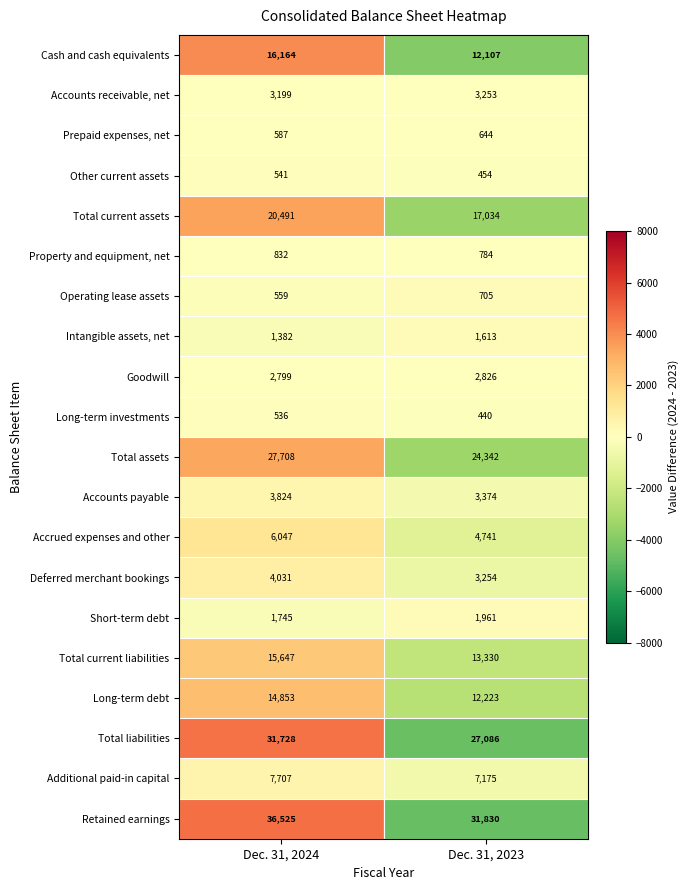

Which label corresponds to the smallest value in the chart?

Dec. 31, 2023